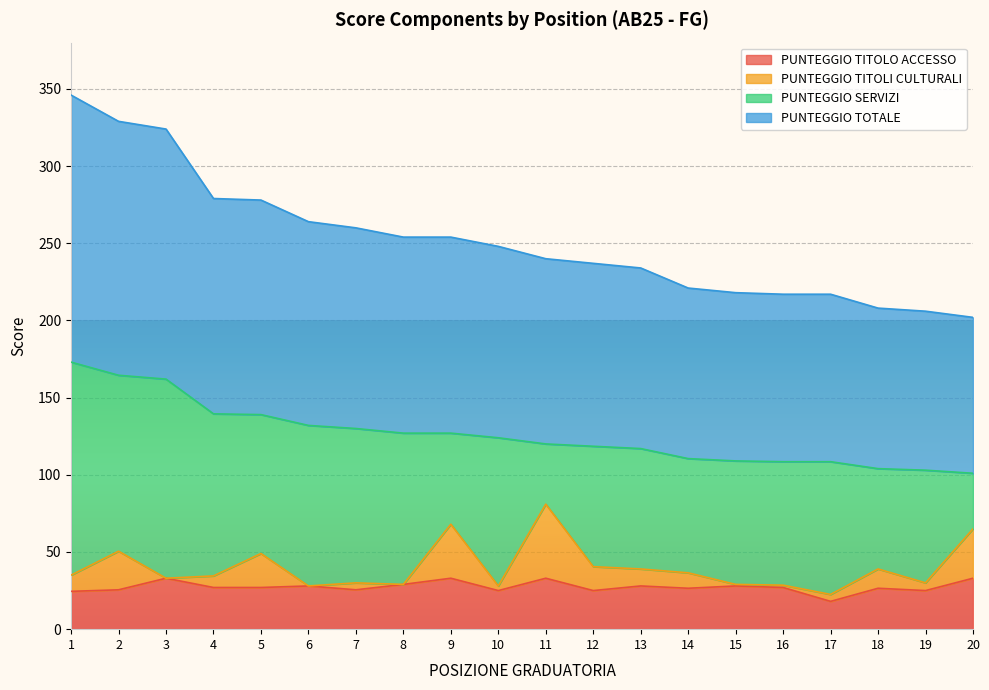

True or false: PUNTEGGIO TOTALE and PUNTEGGIO TITOLO ACCESSO intersect in this chart.

False